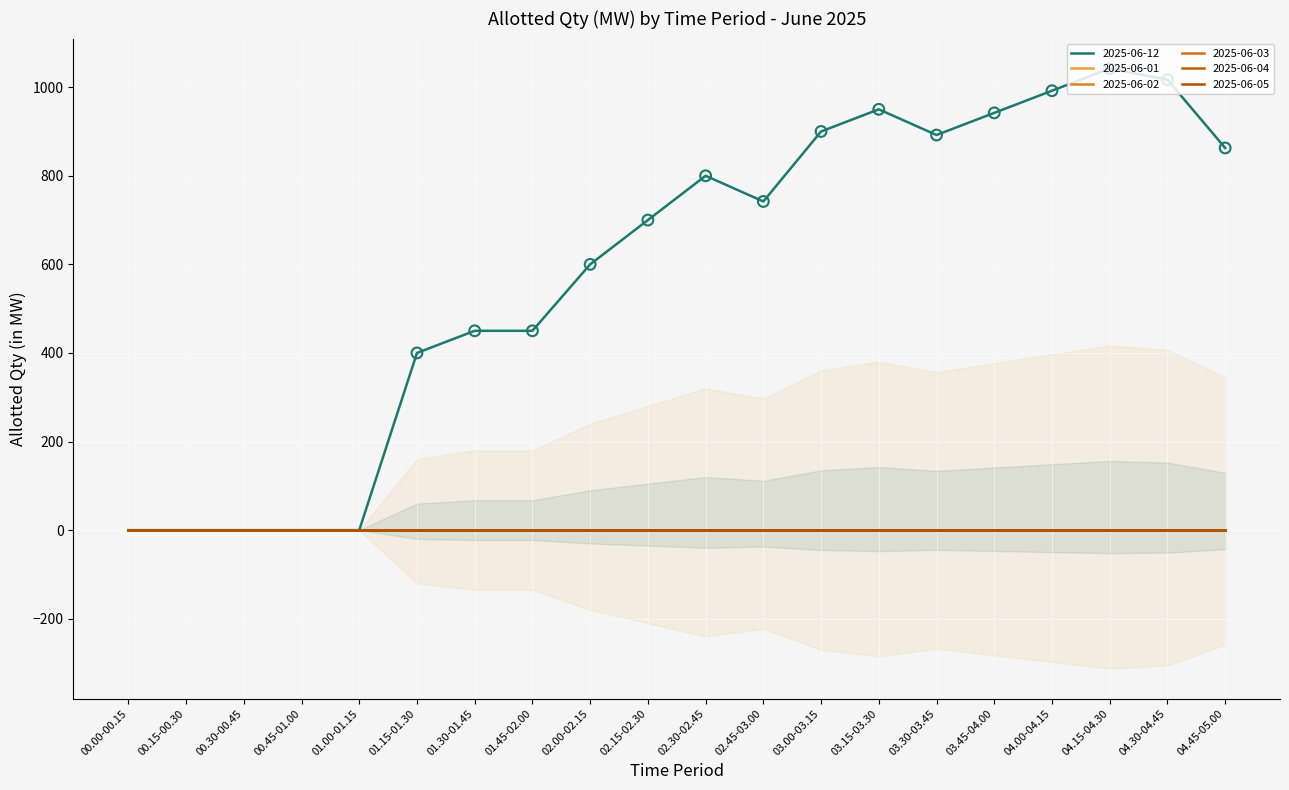

What is the total value across all series at 04.00-04.15?

992.0